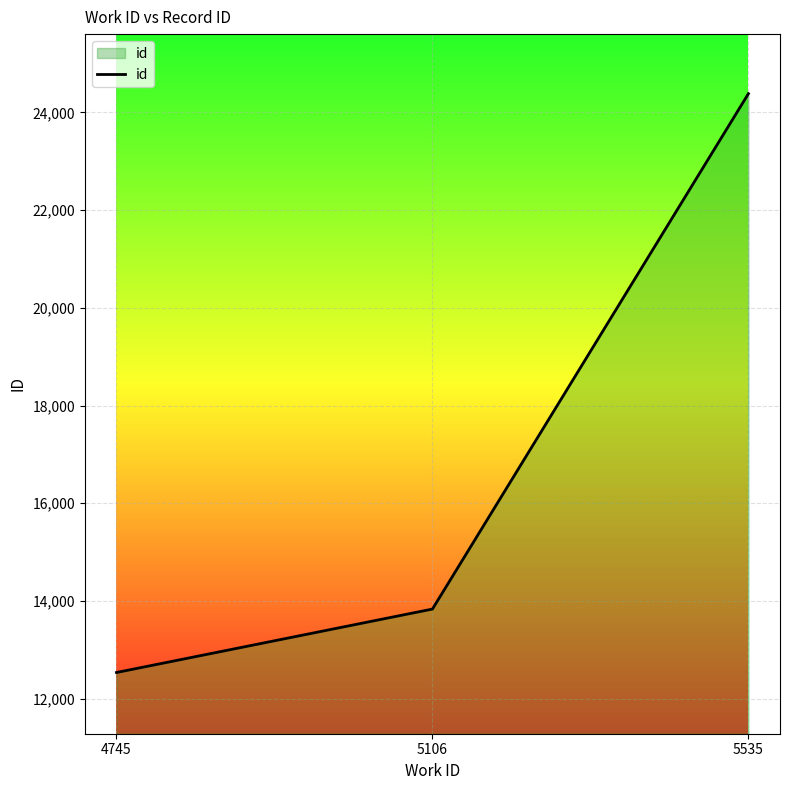

How many values are below 13833?

1